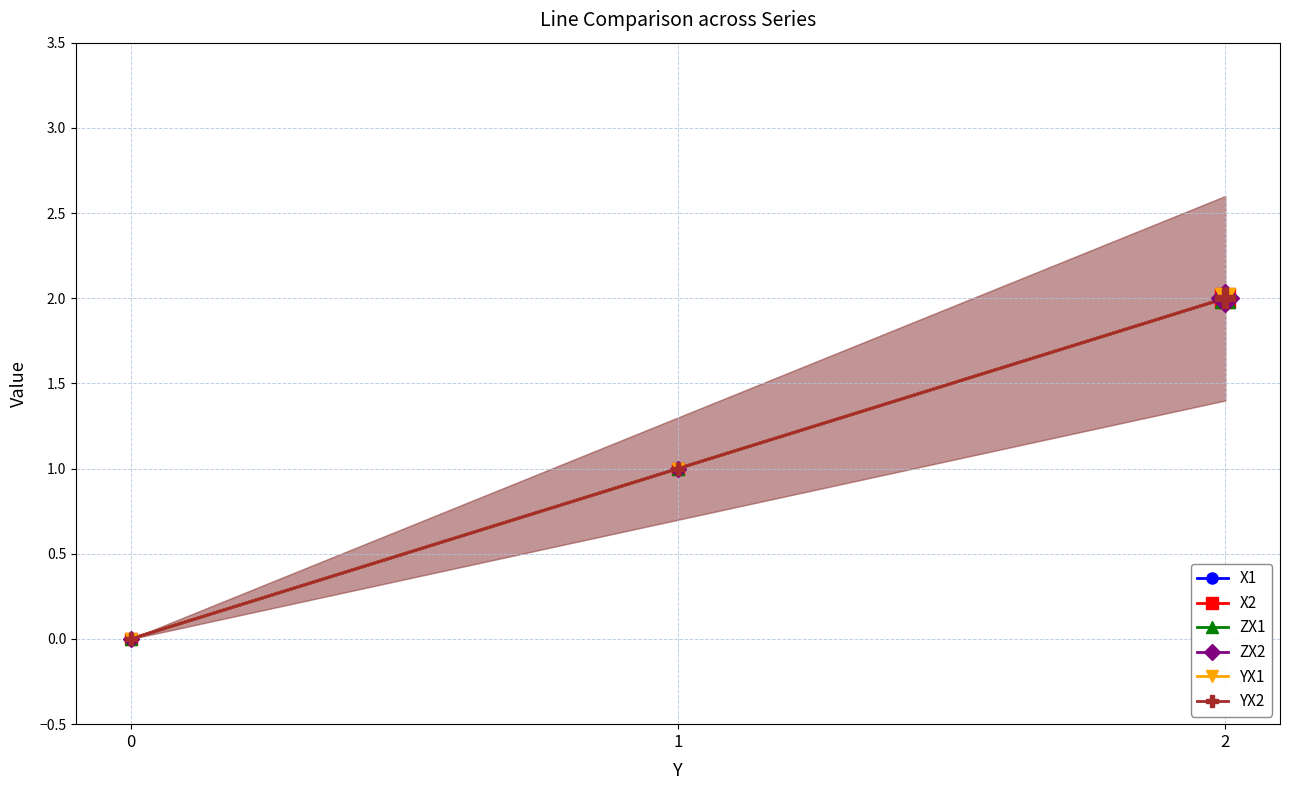

Rank the series at 1 from highest to lowest value.

X1, X2, ZX1, ZX2, YX1, YX2